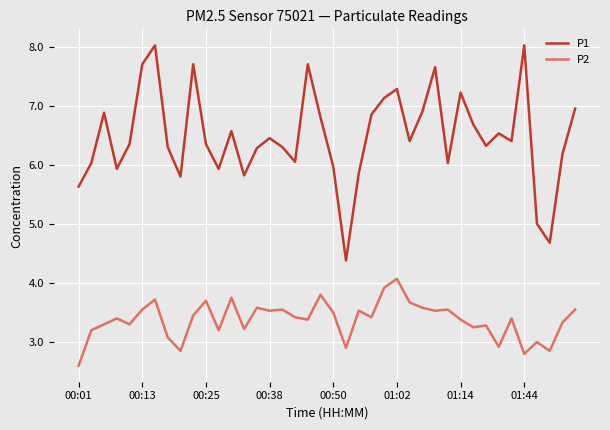

What is the maximum value shown in the chart?

8.0